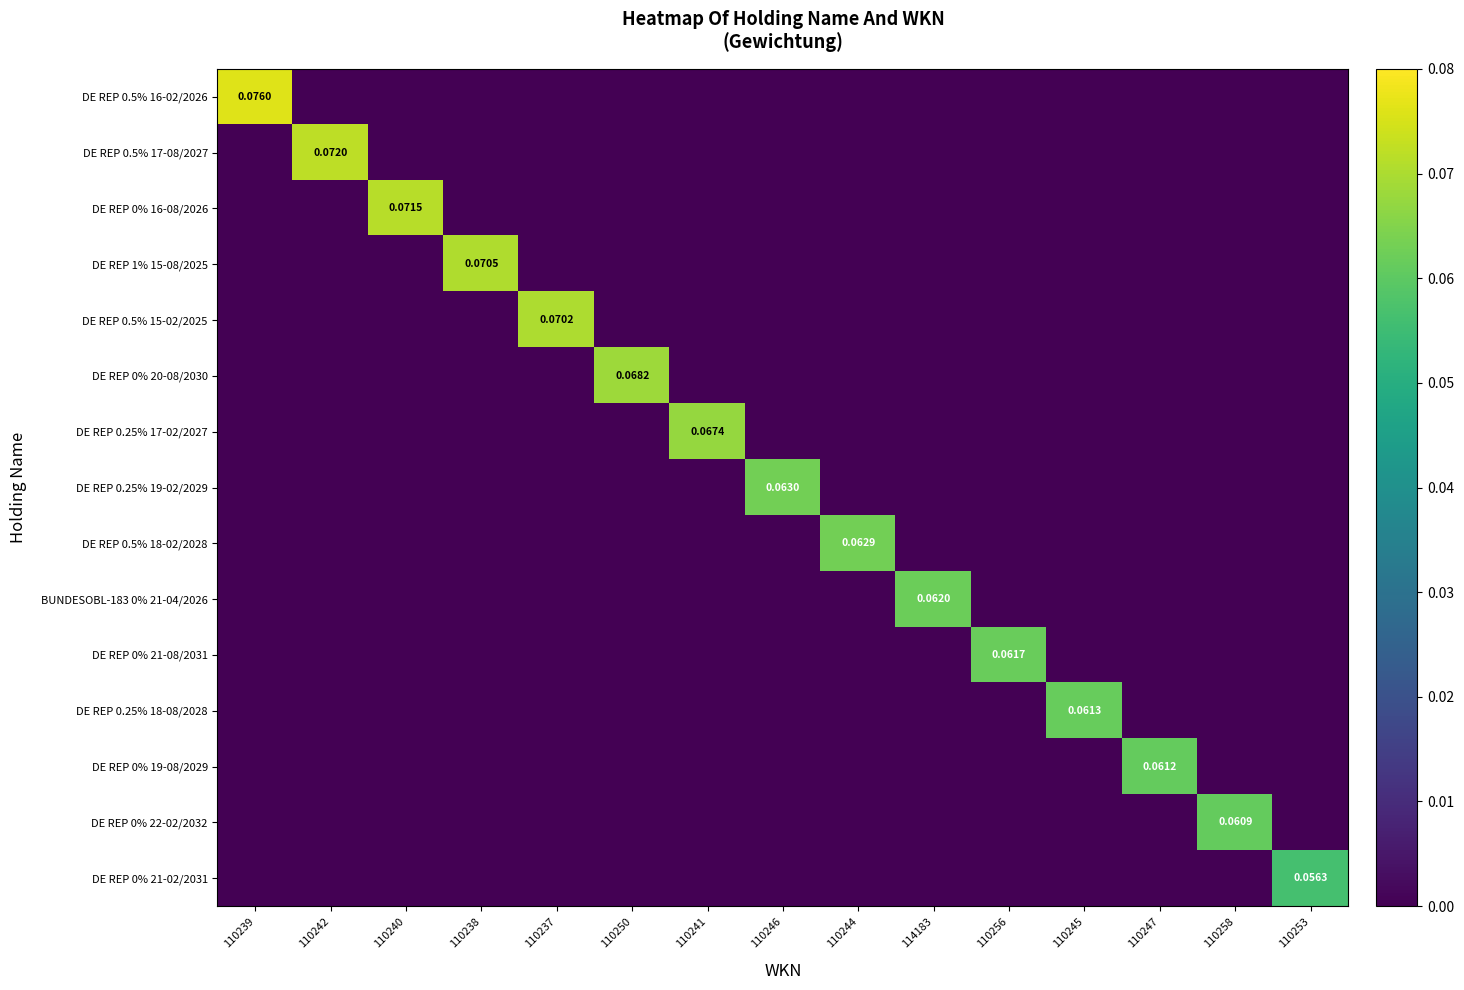

Which category has the highest value across all series?

110239